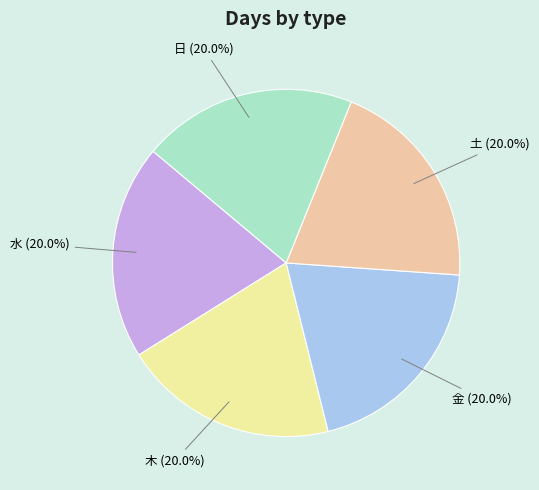

Is there any slice that represents more than half of the pie?

No